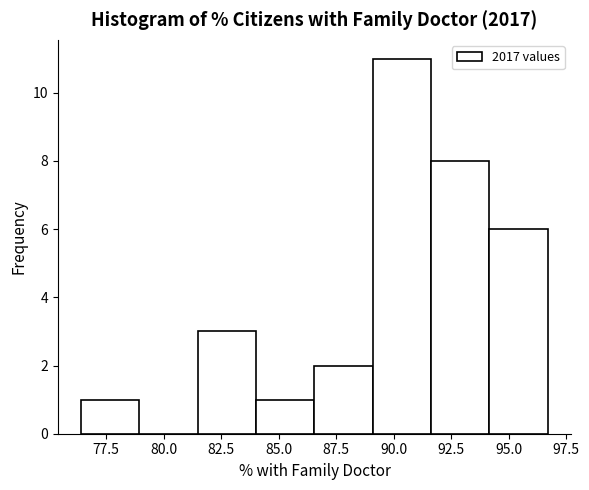

Which range on the x-axis has the tallest bar?

89.0 to 91.5